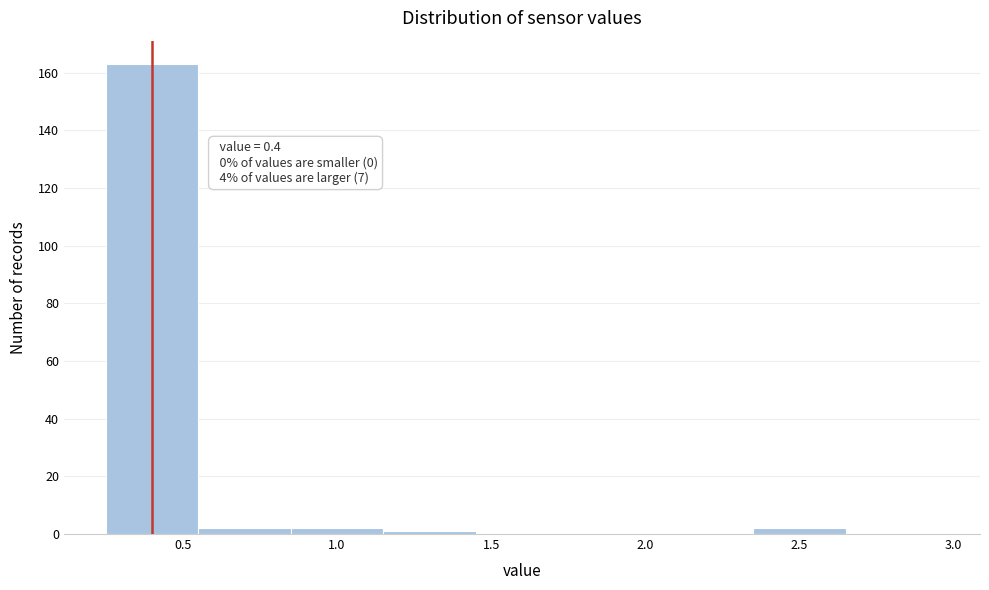

Over which range of the x-axis is the bar tallest?

0.25 to 0.55